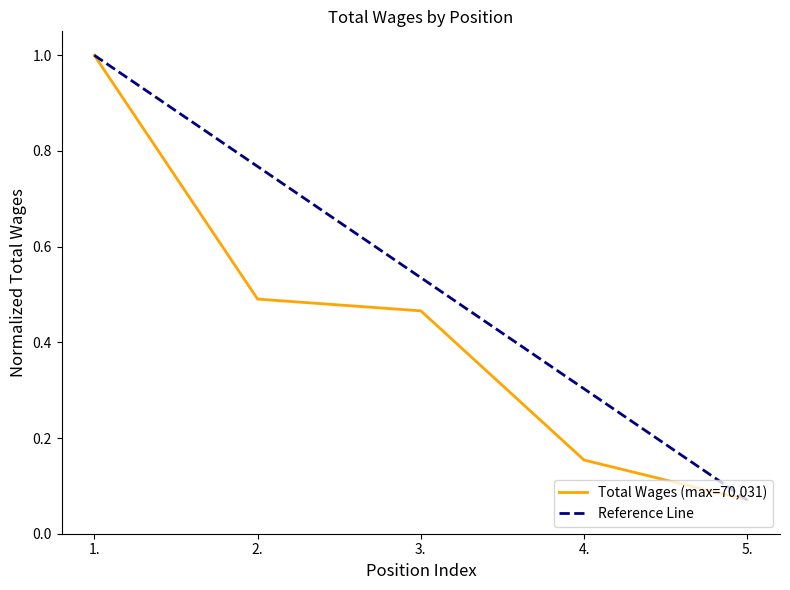

What is the average value?

0.4